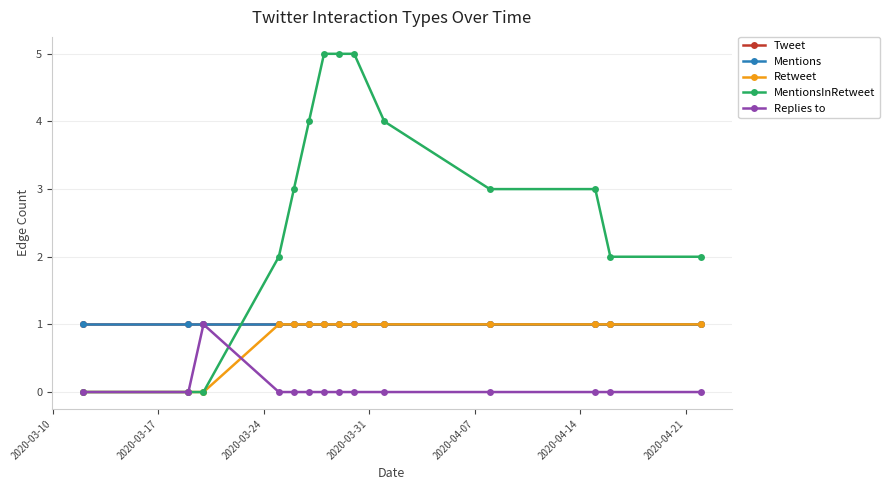

What is the sum of all Retweet values?

11